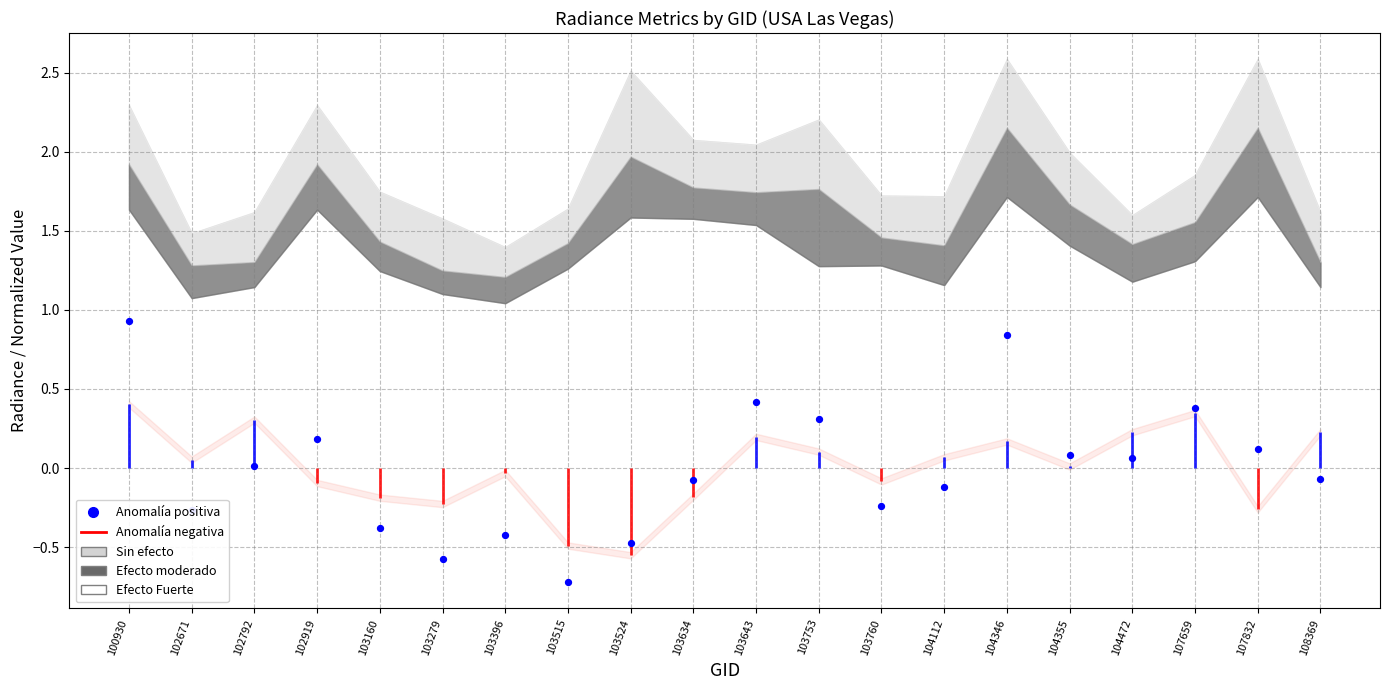

Between 103396 and 107832, which is larger?

107832